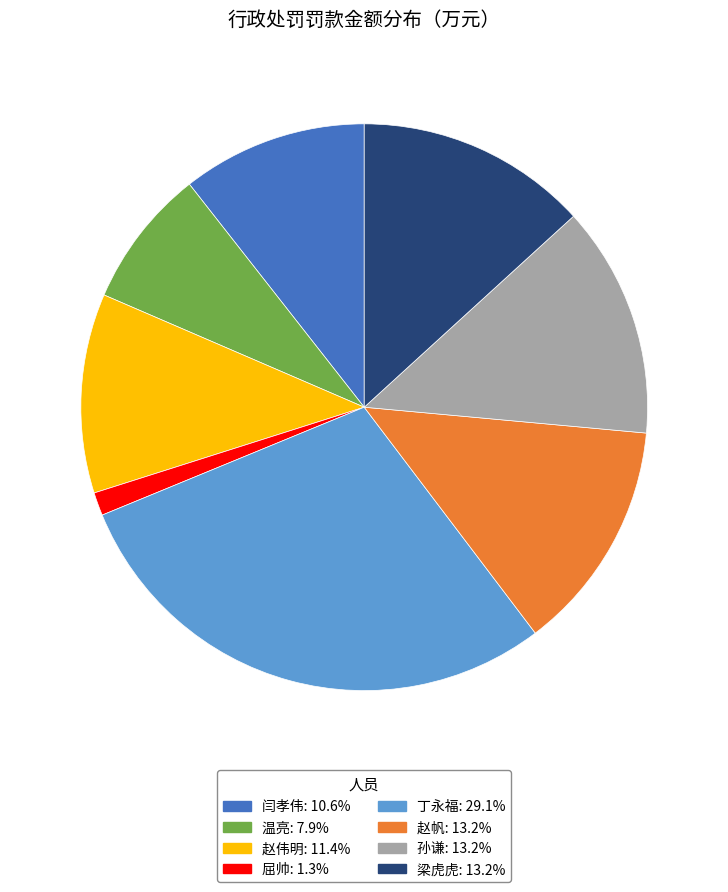

Is the sum of 丁永福: 29.1% and 梁虎虎: 13.2% greater than half?

No